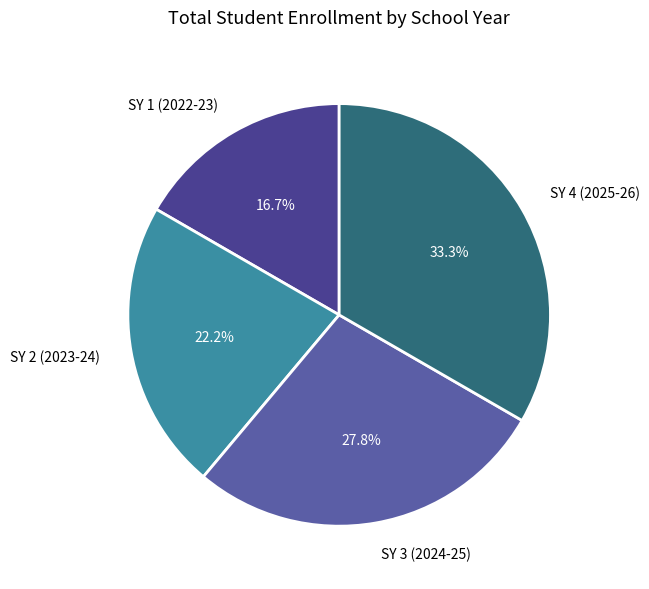

True or false: SY 4 (2025-26) accounts for 33% of the total.

True